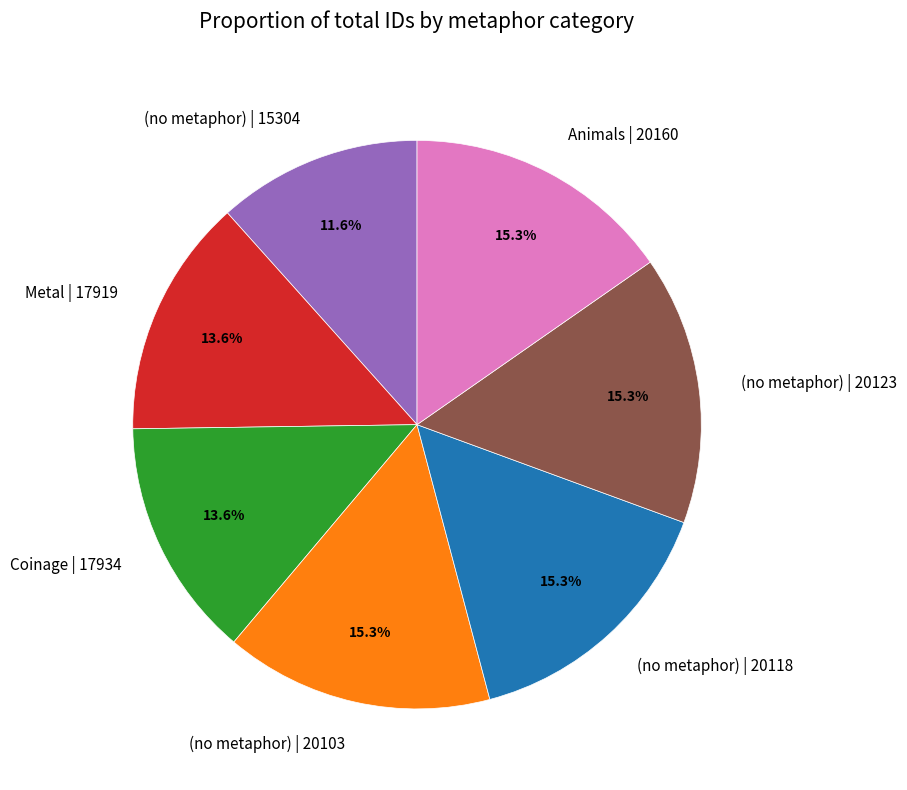

What is the ratio of the value at (no metaphor) | 20123 to the value at Animals | 20160?

1.0